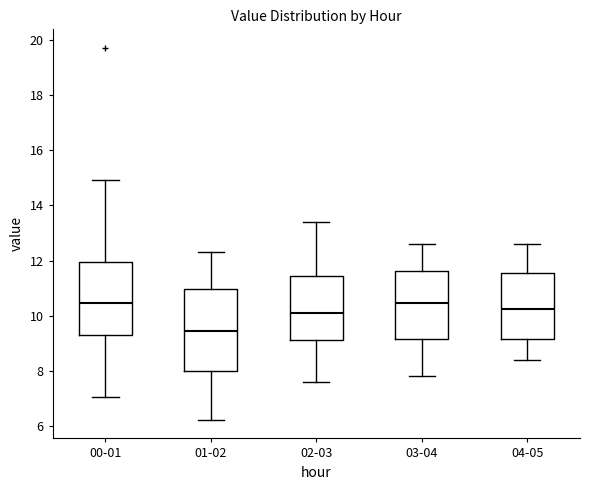

Reading left to right, transcribe this box plot: for each box, give where its median line is, the range the box spans, and where its two whiskers end, as read against the y-axis. The values are not printed on the chart, so give them approximately, as read against the axis.

00-01: median 10.4, box 9.4 to 12.0, whiskers 7.0 to 15.0
01-02: median 9.4, box 8.0 to 11.0, whiskers 6.2 to 12.4
02-03: median 10.2, box 9.2 to 11.4, whiskers 7.6 to 13.4
03-04: median 10.4, box 9.2 to 11.6, whiskers 7.8 to 12.6
04-05: median 10.2, box 9.2 to 11.6, whiskers 8.4 to 12.6